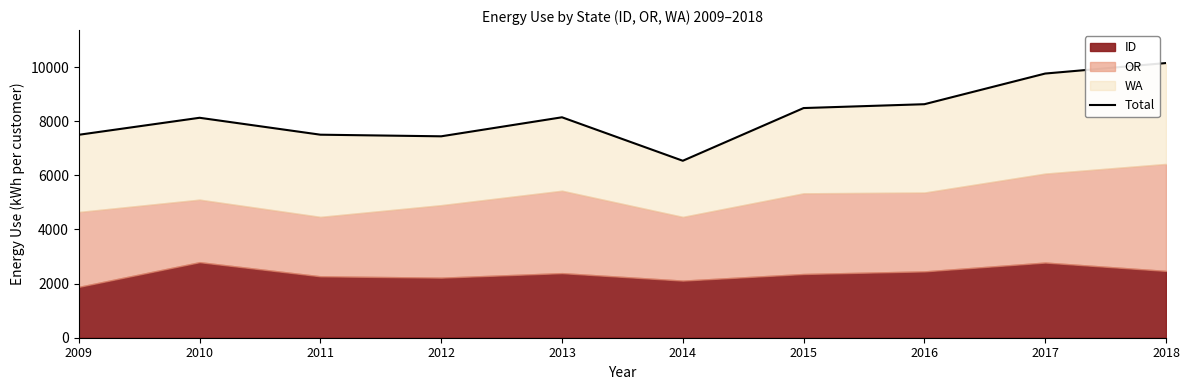

How many lines are shown in the chart?

1